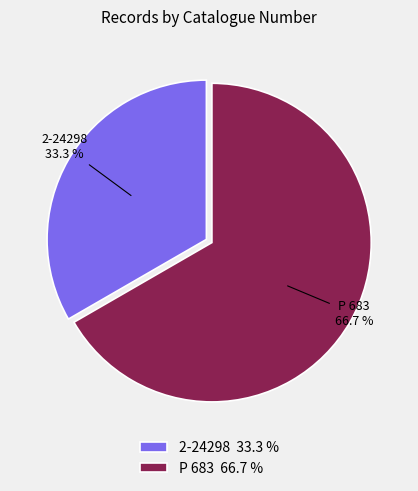

What is the majority slice?

P 683